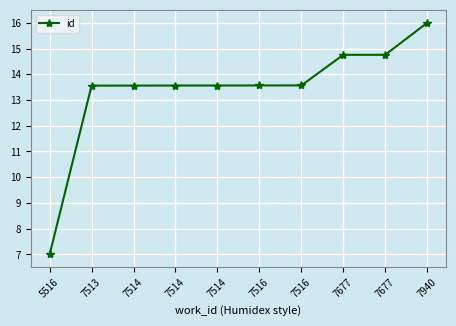

How many data points are above 13?

9